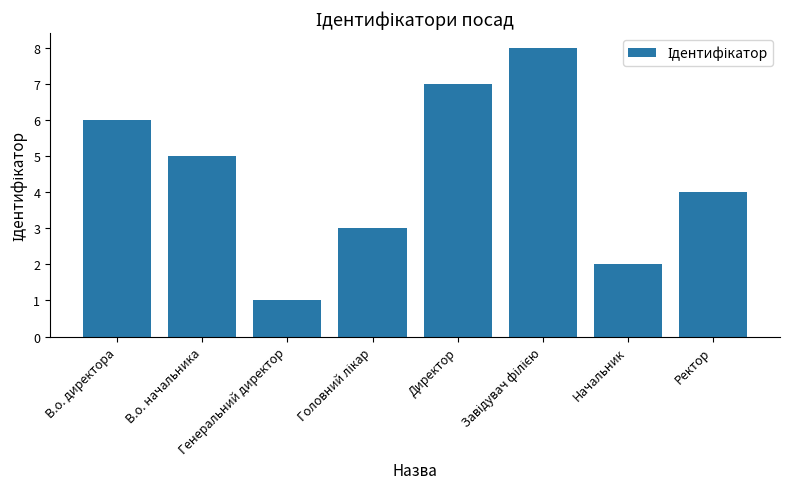

What position from the left is Генеральний директор?

3